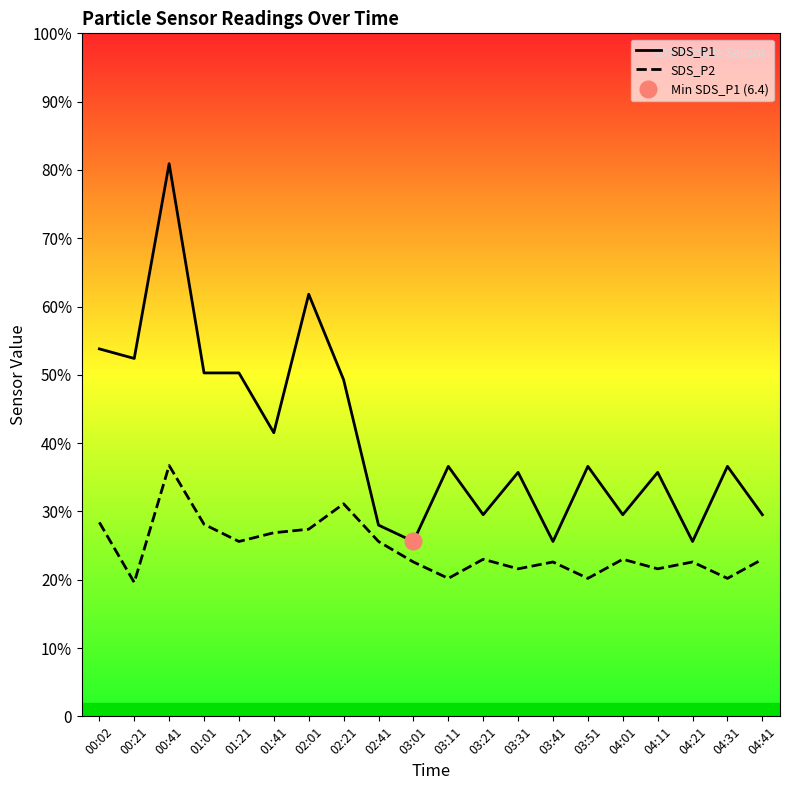

At which category is the sum across all series the highest?

00:41